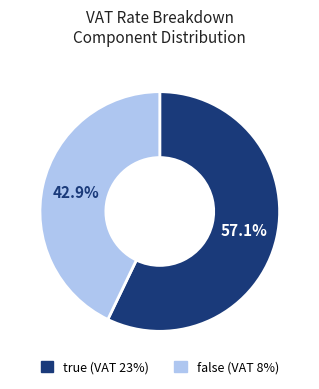

Does any single category account for the majority?

Yes